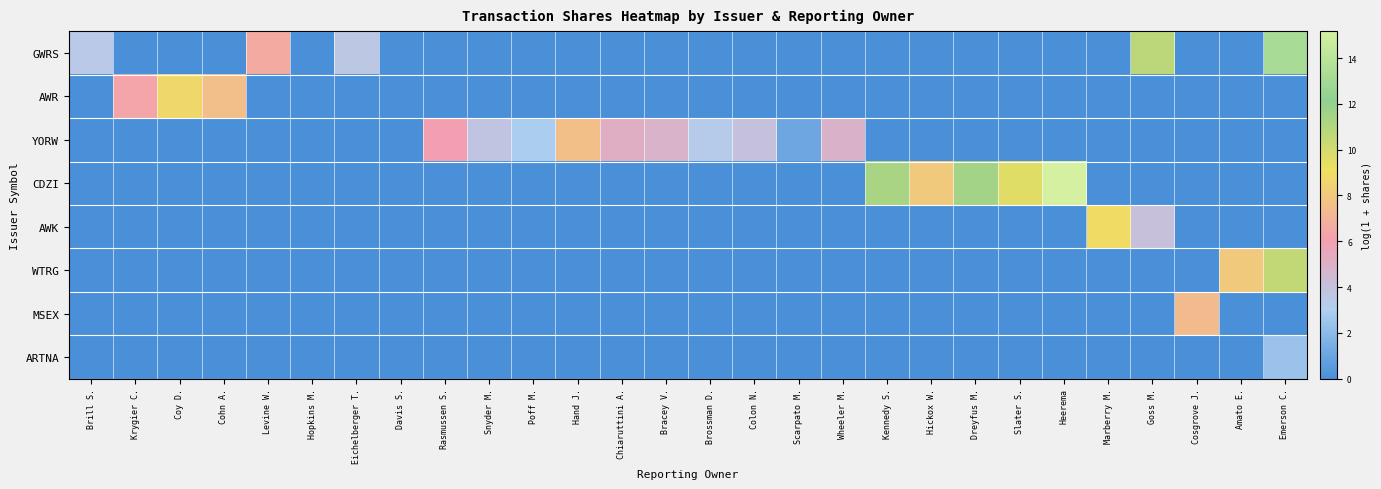

Which label corresponds to the smallest value in the chart?

Krygier C.